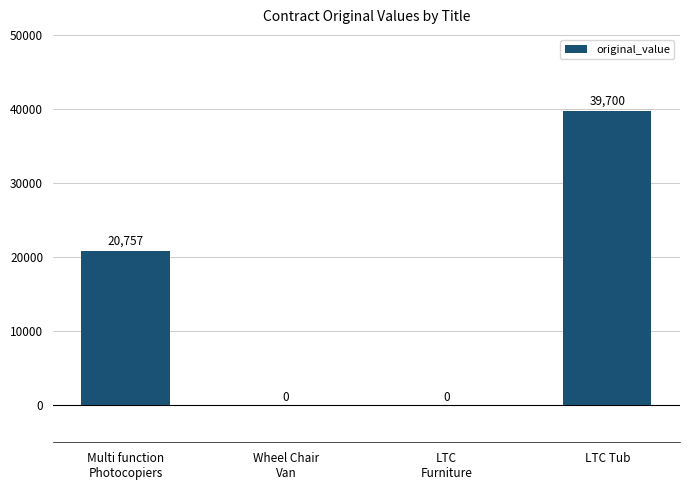

The value at Multi function
Photocopiers is 20757.2. True or false?

True